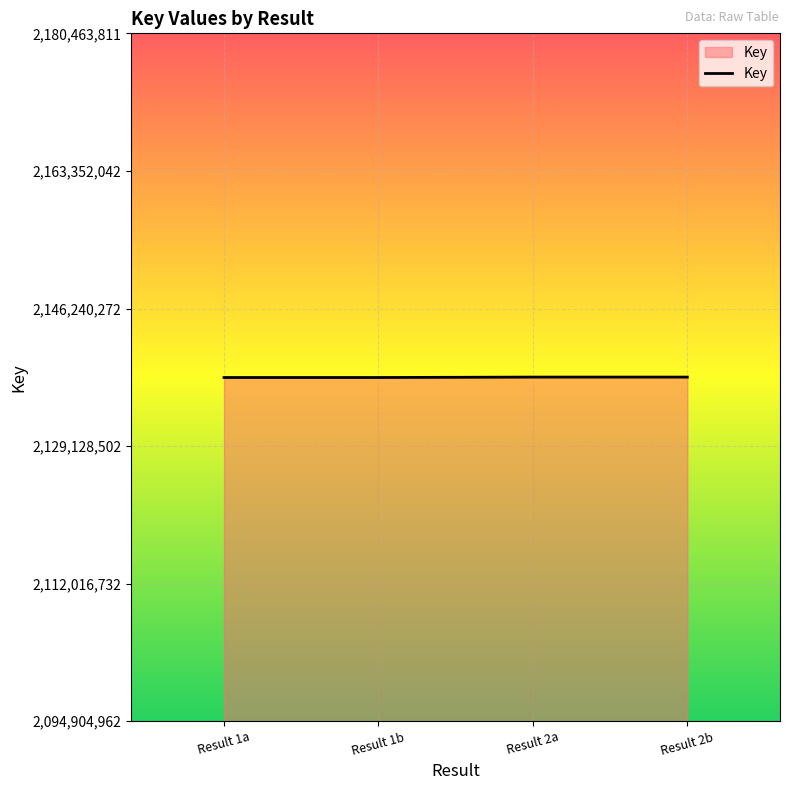

What is the sum of the values at Result 2b and Result 1a?

4275367744